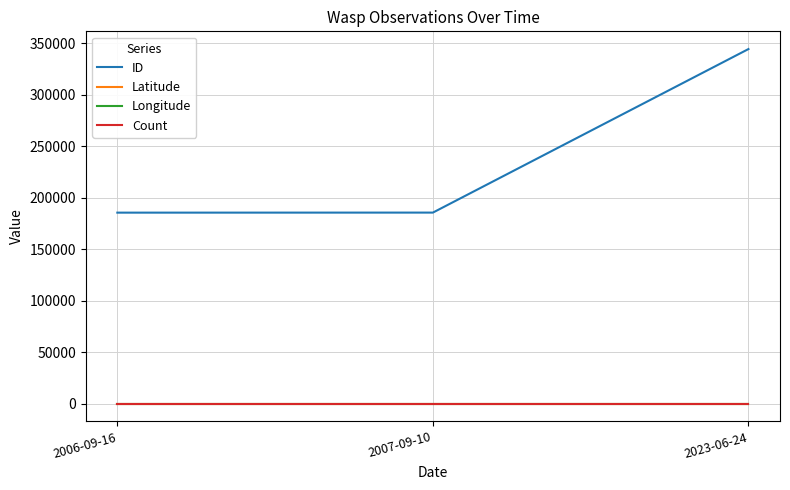

Which series has the largest total across all categories?

ID